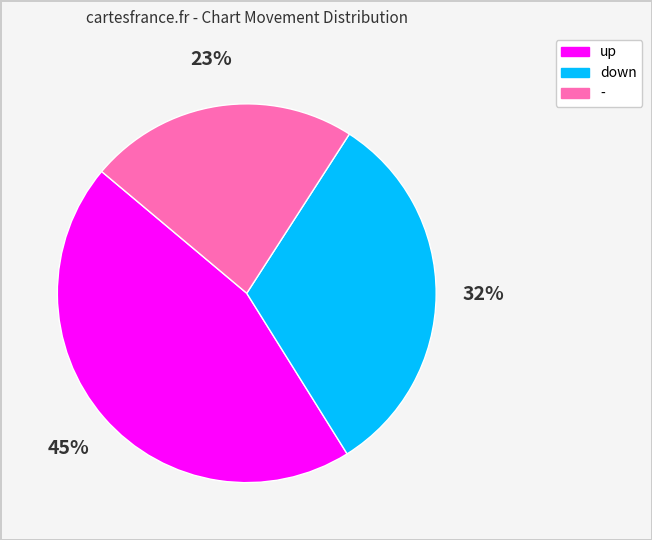

True or false: - accounts for 23% of the total.

True